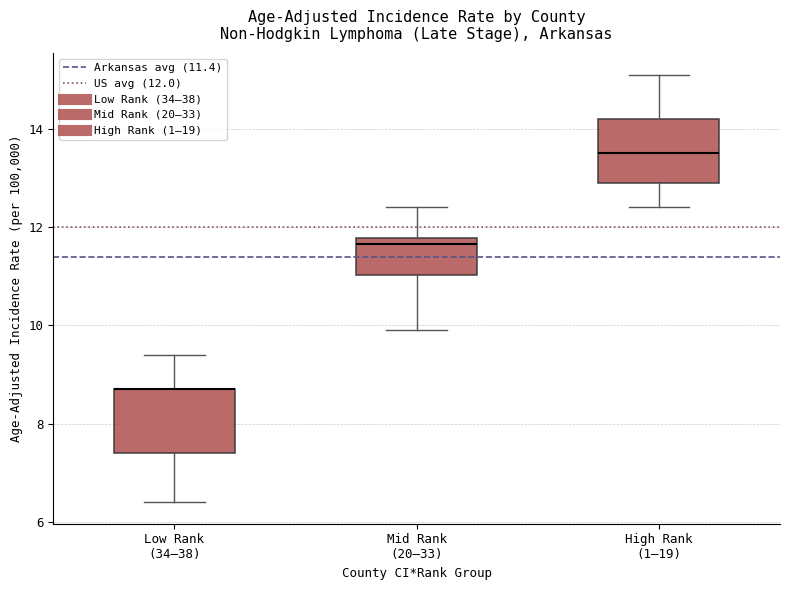

Reading left to right, transcribe this box plot: for each box, give where its median line is, the range the box spans, and where its two whiskers end, as read against the y-axis. The values are not printed on the chart, so give them approximately, as read against the axis.

Low Rank (34–38): median 8.8 (drawn on the box's upper edge), box 7.4 to 8.8, whiskers 6.4 to 9.4
Mid Rank (20–33): median 11.6, box 11.0 to 11.8, whiskers 10.0 to 12.4
High Rank (1–19): median 13.6, box 13.0 to 14.2, whiskers 12.4 to 15.2